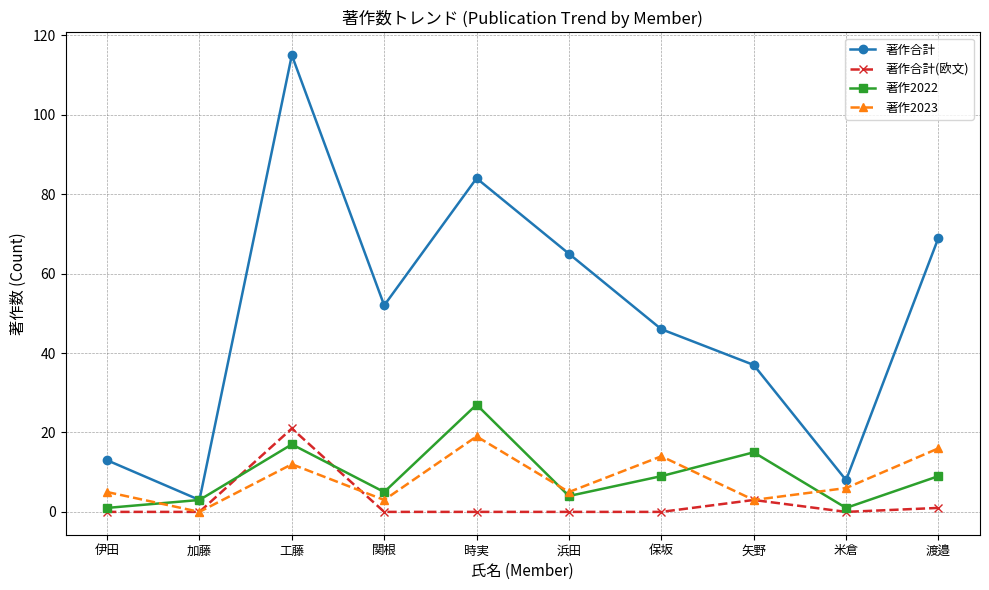

The 著作合計 series shows 69 at 渡邉. True or false?

True